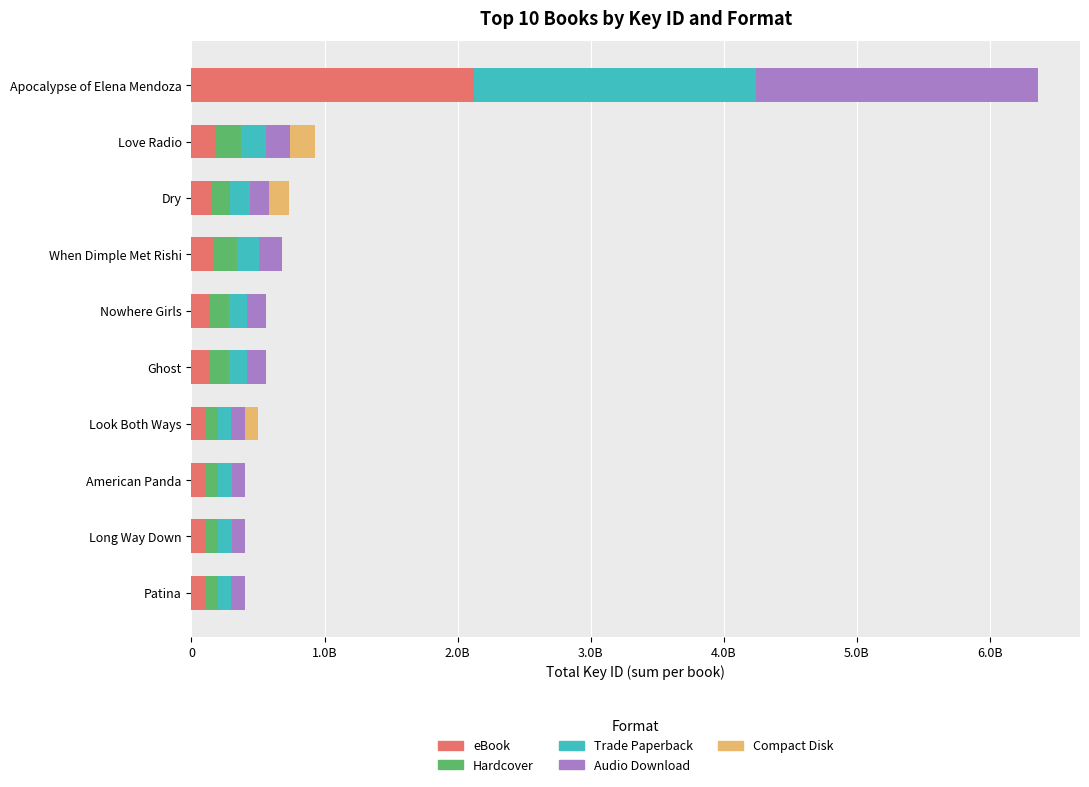

What is the difference between the second highest and second lowest values in the Trade Paperback series?

85702725